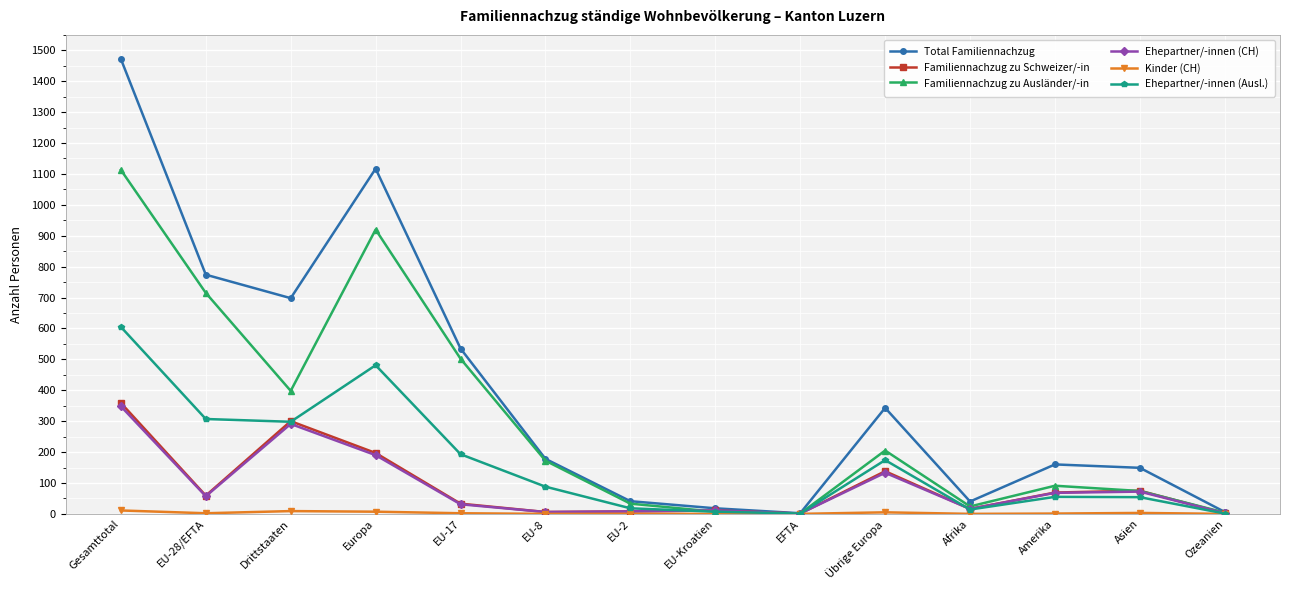

What is the highest value of the Total Familiennachzug series?

1472